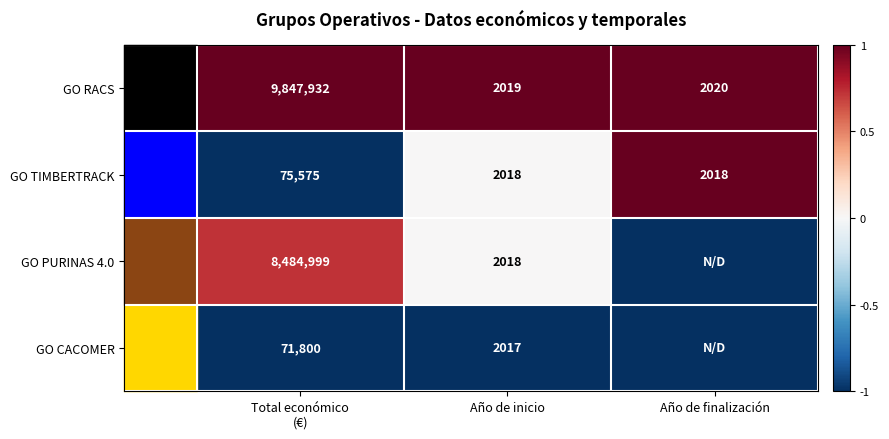

What is the average value of the GO TIMBERTRACK series?

26537